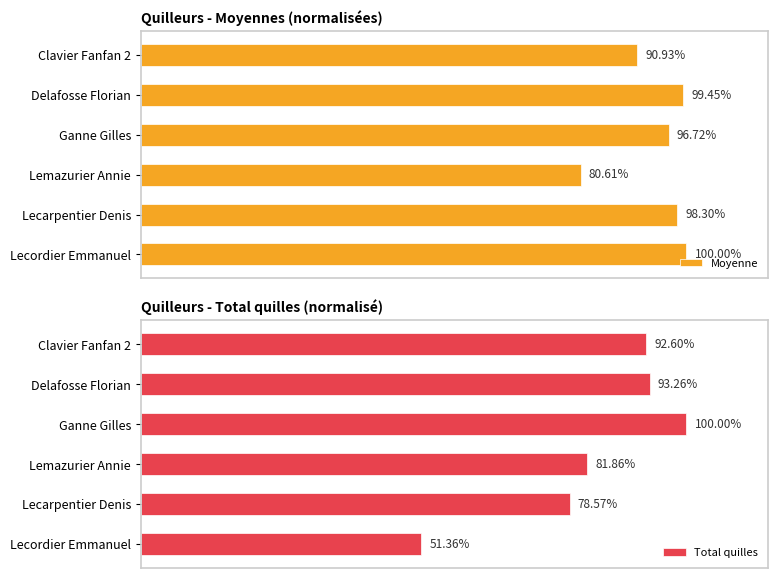

What is the average value of the Moyenne series?

94.3